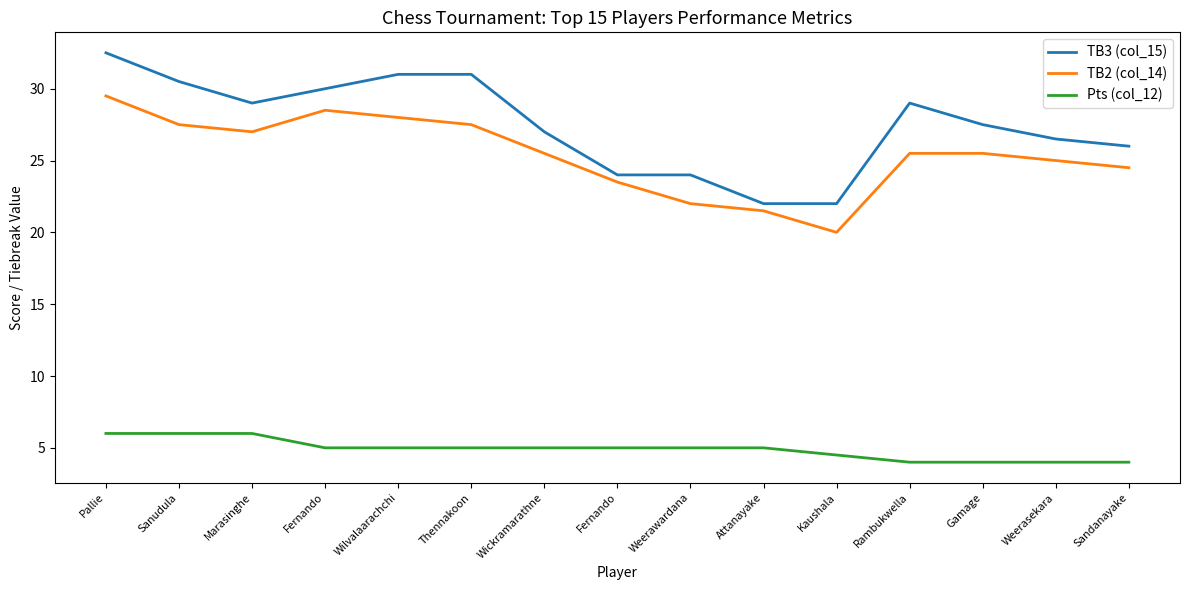

True or false: Pts (col_12) and TB3 (col_15) cross at least once.

False